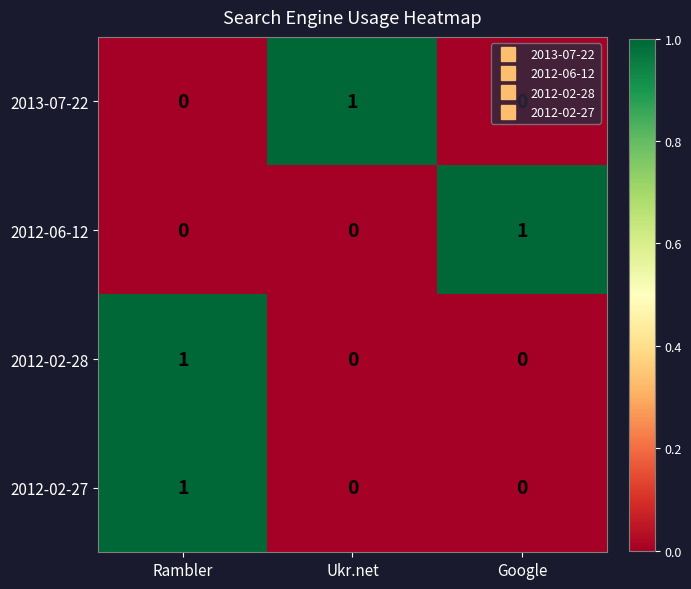

At which category is the sum across all series the highest?

Rambler